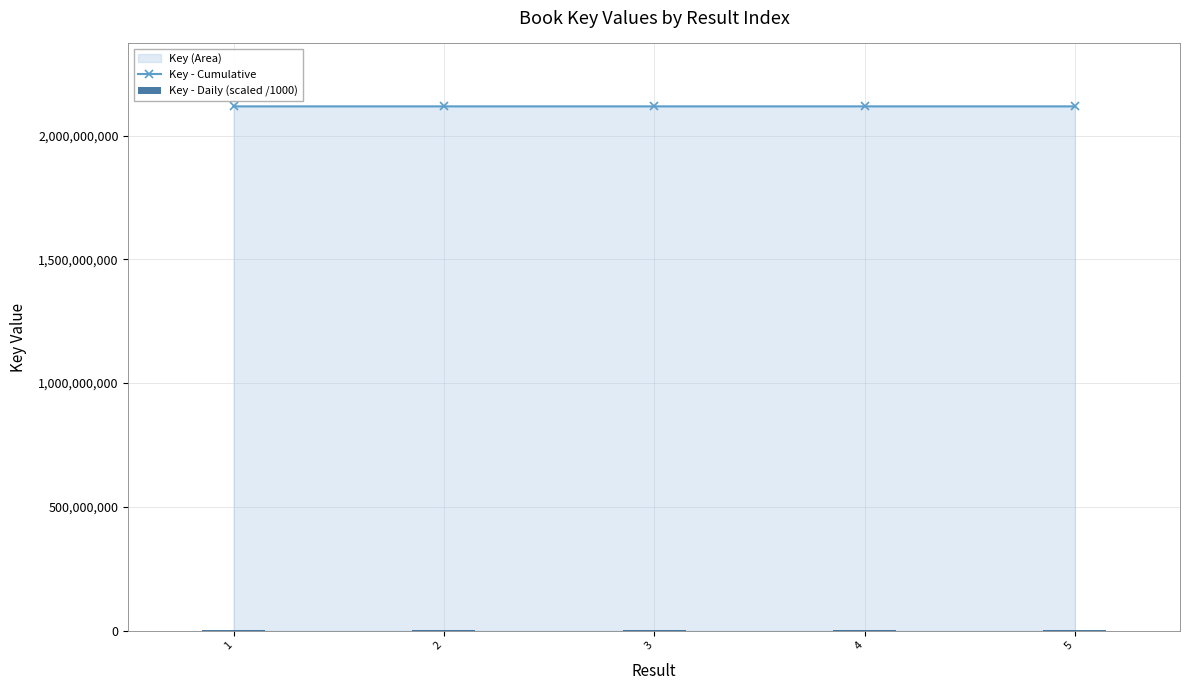

What is the average value of the Key - Daily (scaled /1000) series?

2117912